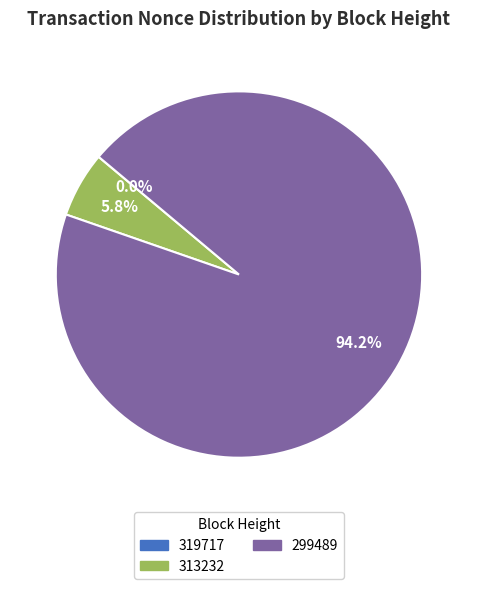

Which category has the biggest portion of the pie?

299489